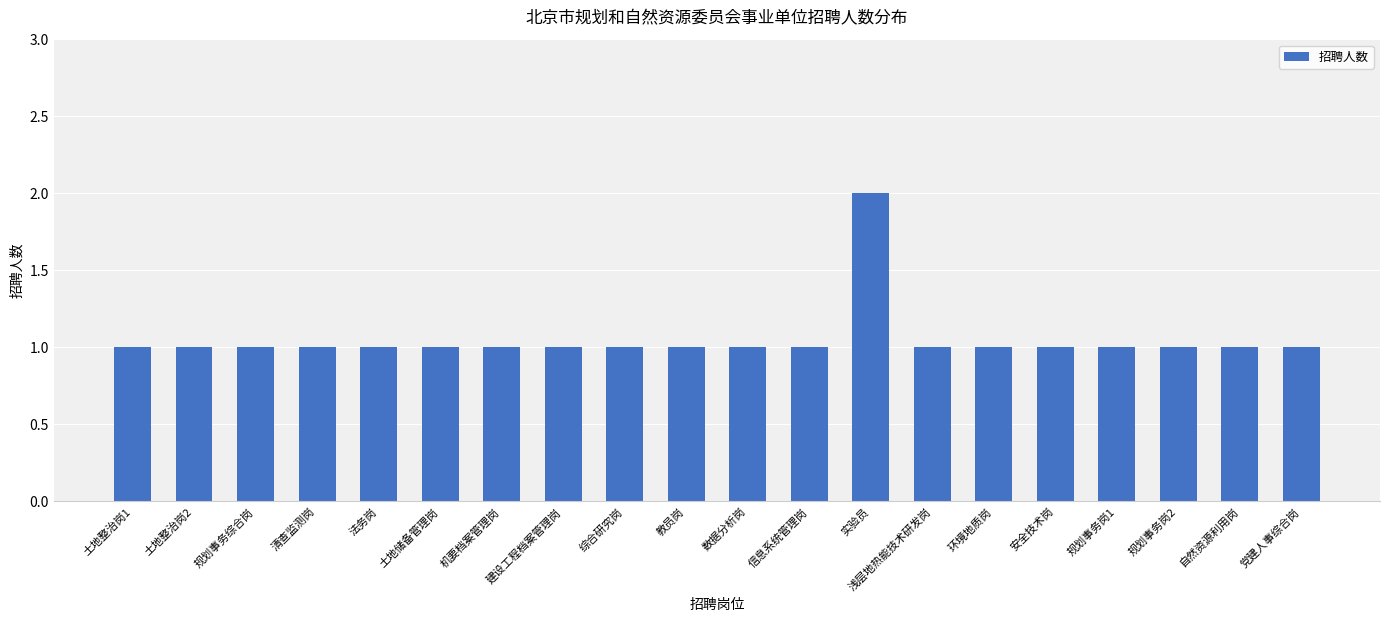

What is the change in value from 土地整治岗1 to 实验员?

+1